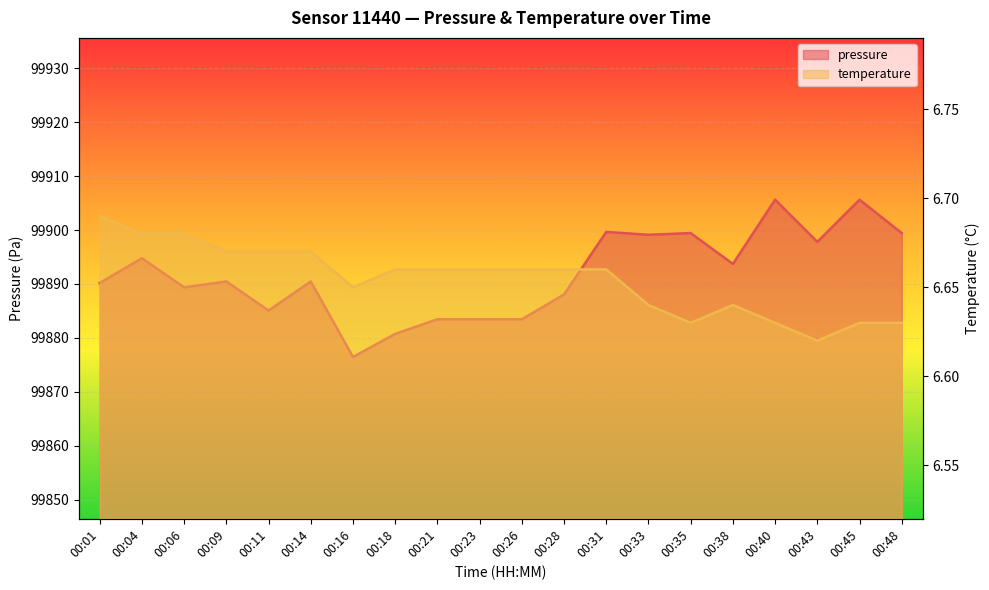

What is the greatest value displayed?

99905.6